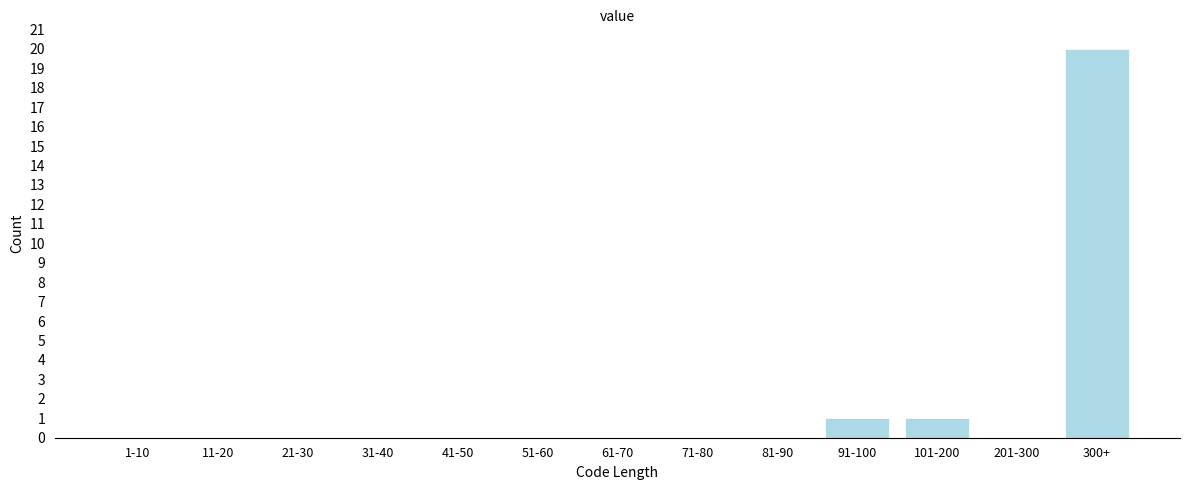

Reading right to left, transcribe all the data shown in this chart.

300+=20	201-300=0	101-200=1	91-100=1	81-90=0	71-80=0	61-70=0	51-60=0	41-50=0	31-40=0	21-30=0	11-20=0	1-10=0